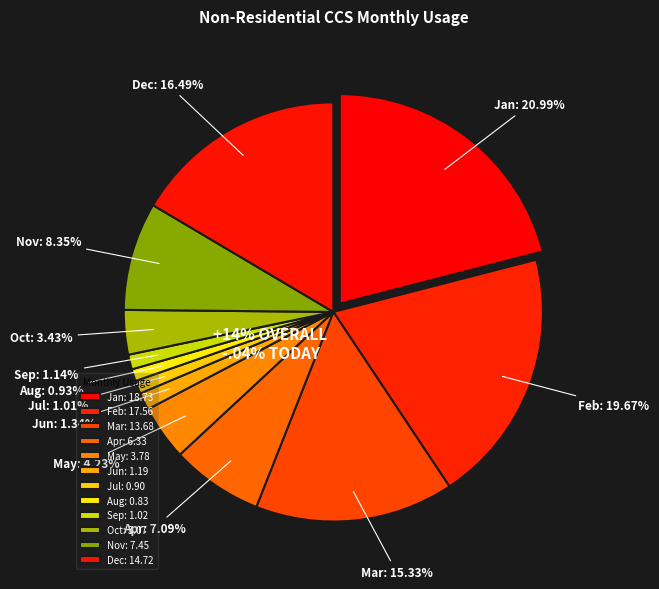

Is there a majority slice in this chart?

No